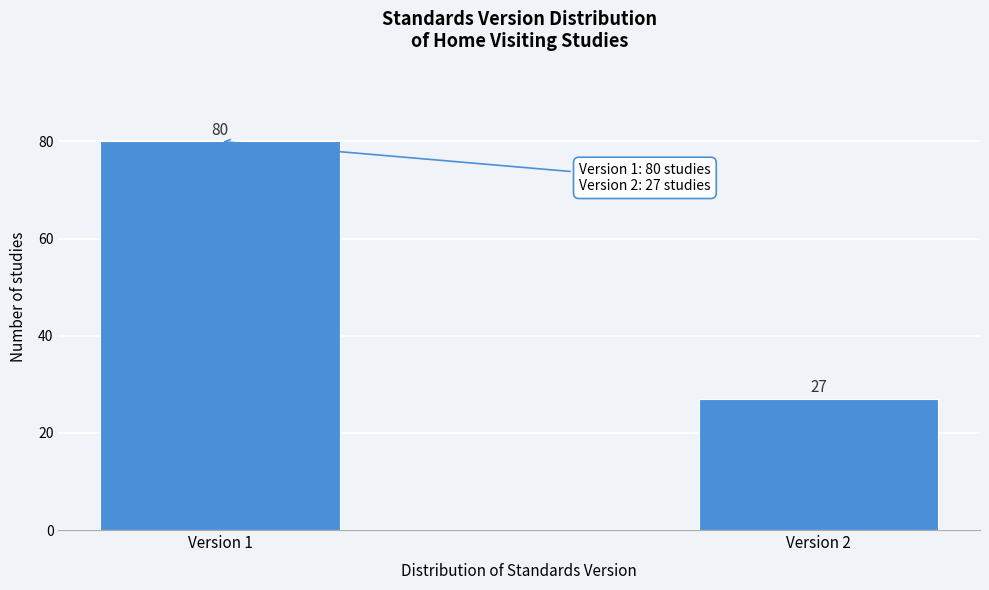

Reading right to left, extract all data points from this chart.

27	80